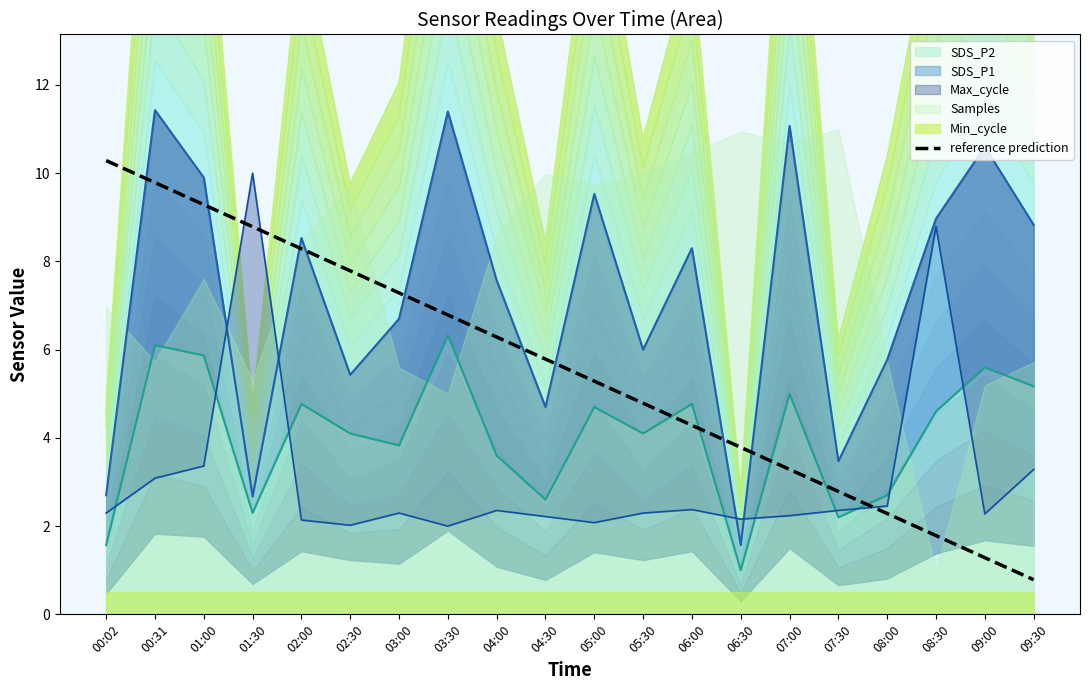

Which category has the lowest value across all series?

09:30